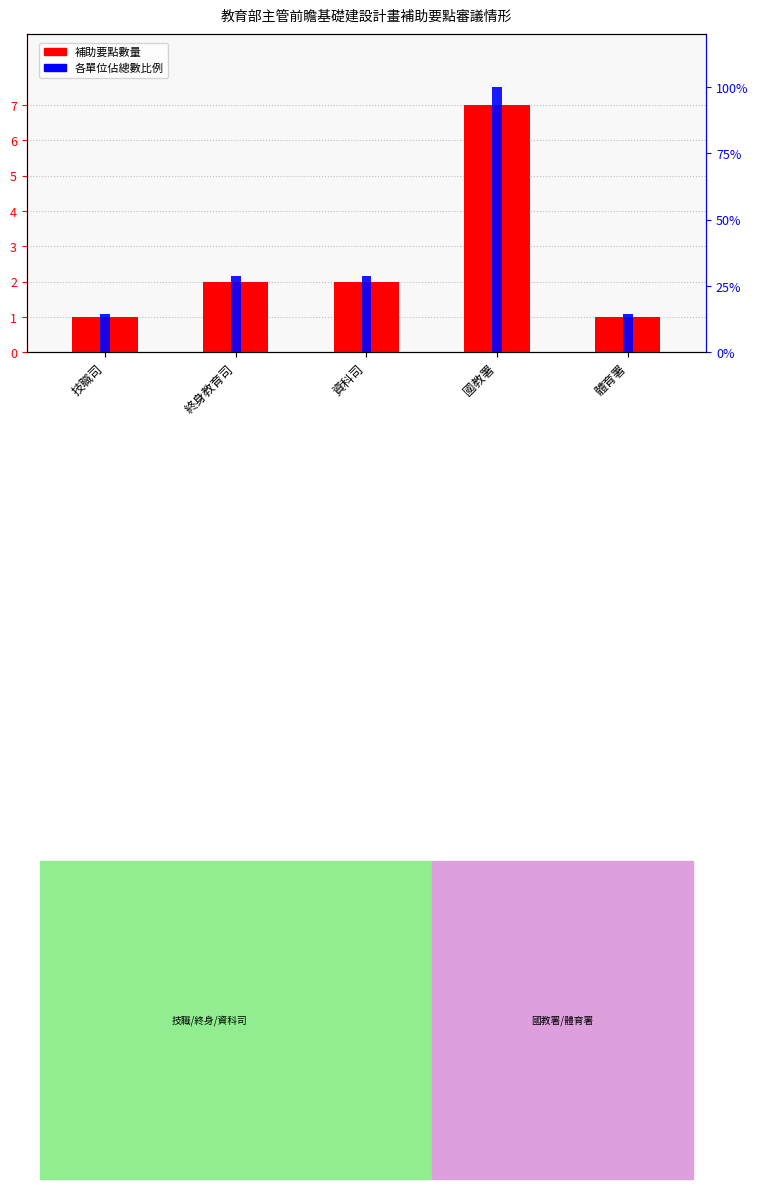

Is the value of 各單位佔比 at 體育署 greater than the value of 補助要點數量 at 終身教育司?

Yes